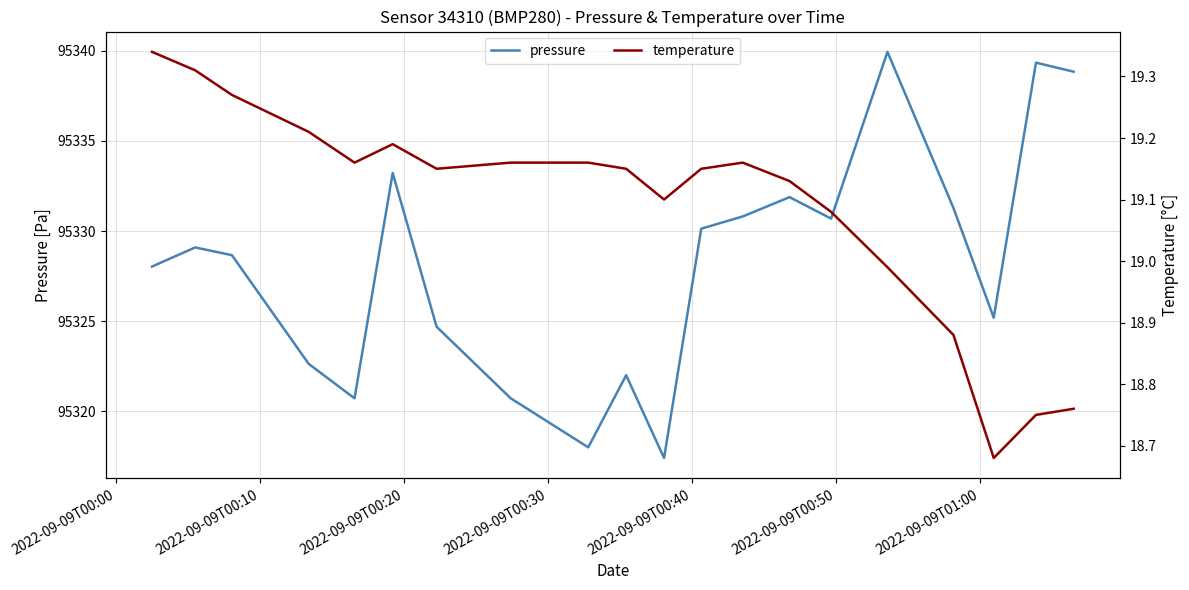

How many interior local valleys does the temperature series have?

4